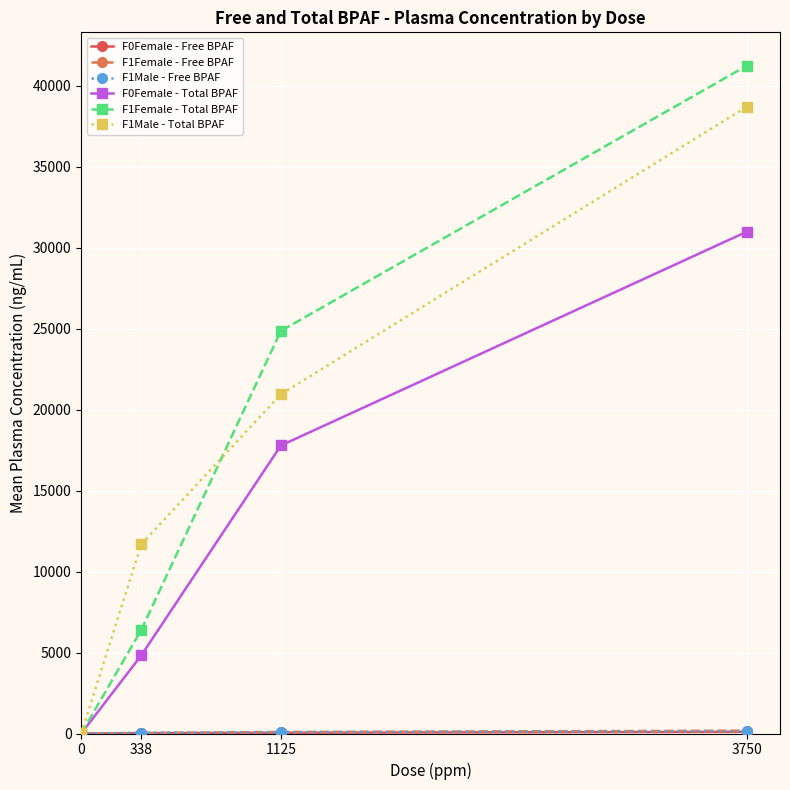

The F0Female - Total BPAF series shows 17787.3 at 1125. True or false?

True